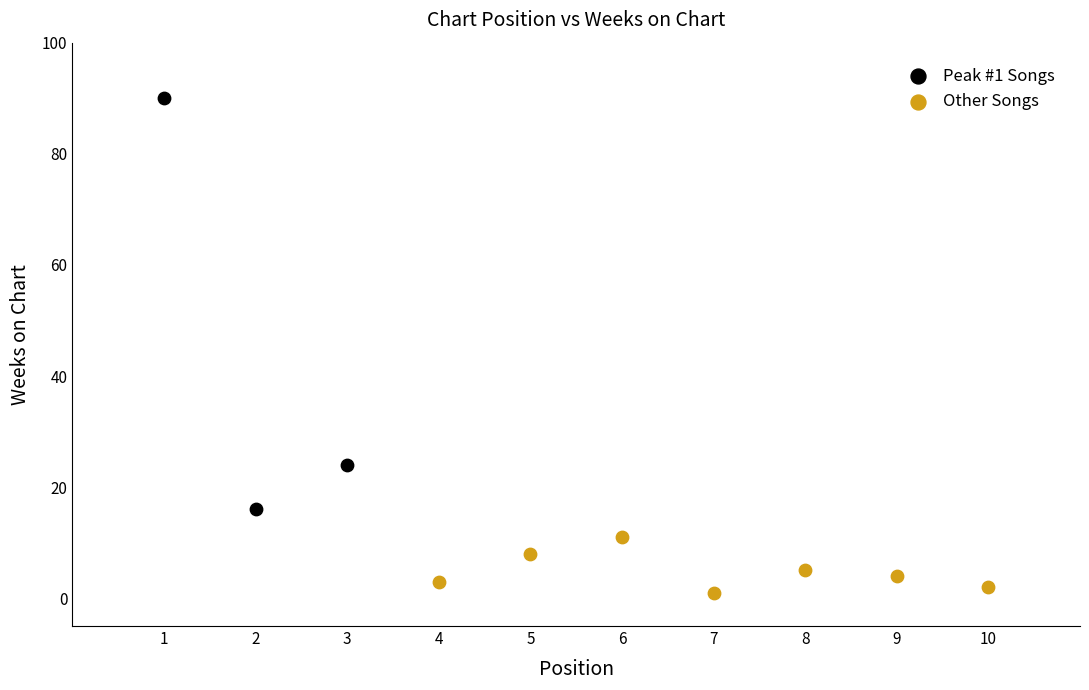

Which series contains the highest Y value?

Peak #1 Songs